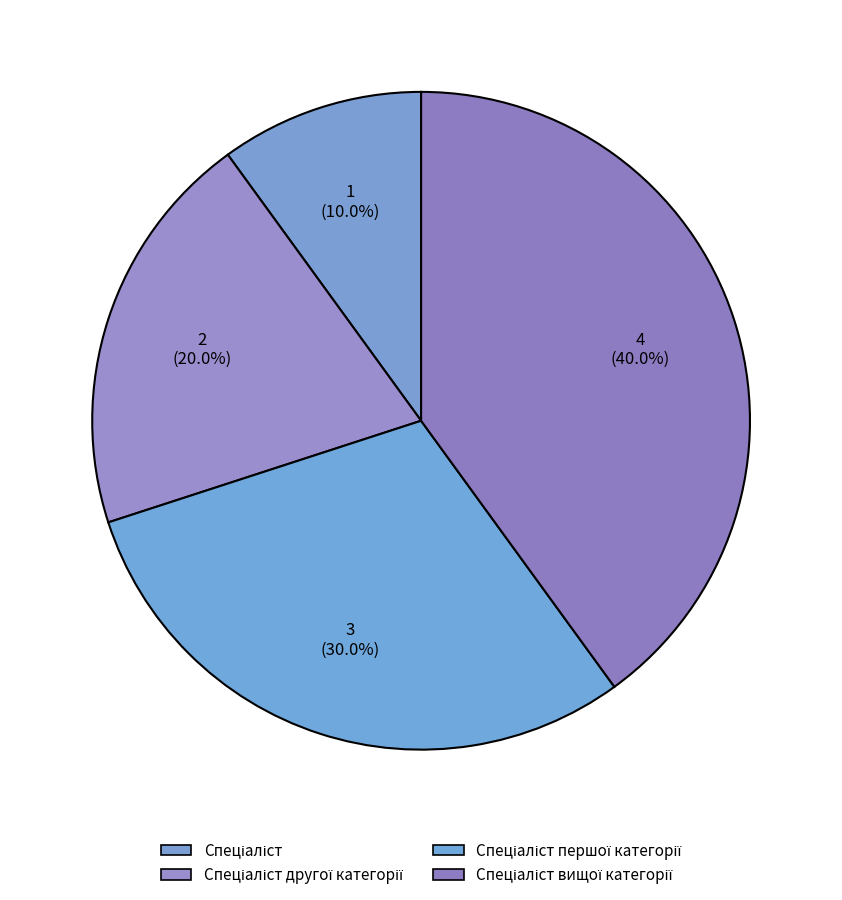

Do Спеціаліст and Спеціаліст вищої категорії together represent more than half of the pie?

No